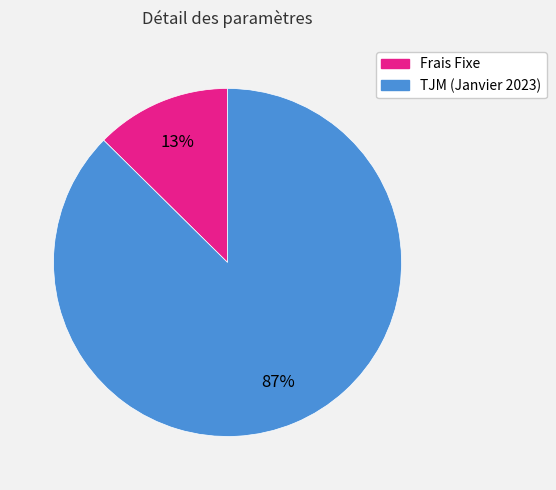

To the nearest percent, what is the combined percentage of Frais Fixe and TJM (Janvier 2023)?

100%